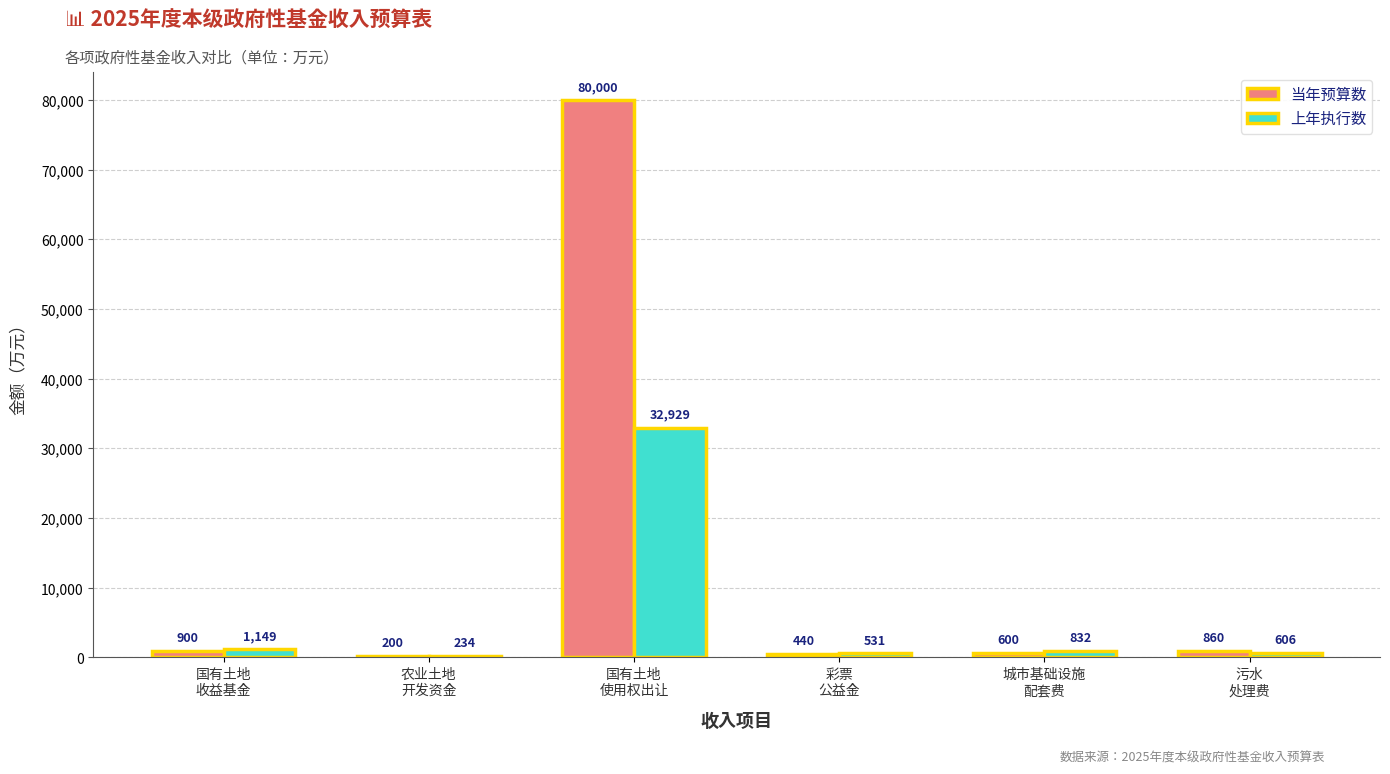

How many groups of bars are there?

6